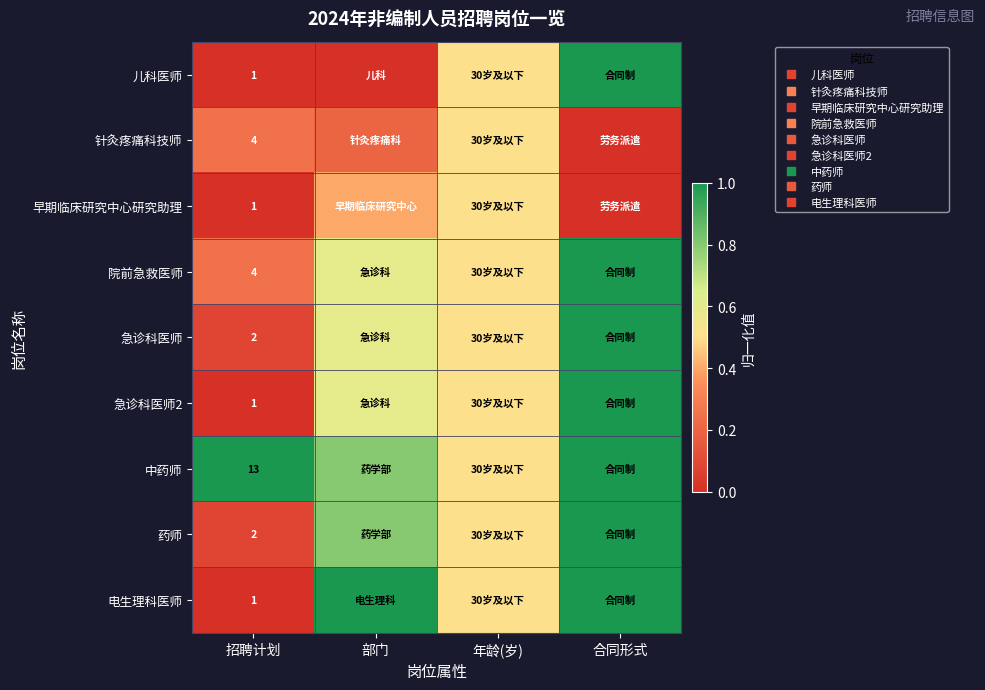

Count the number of data series in this chart.

9